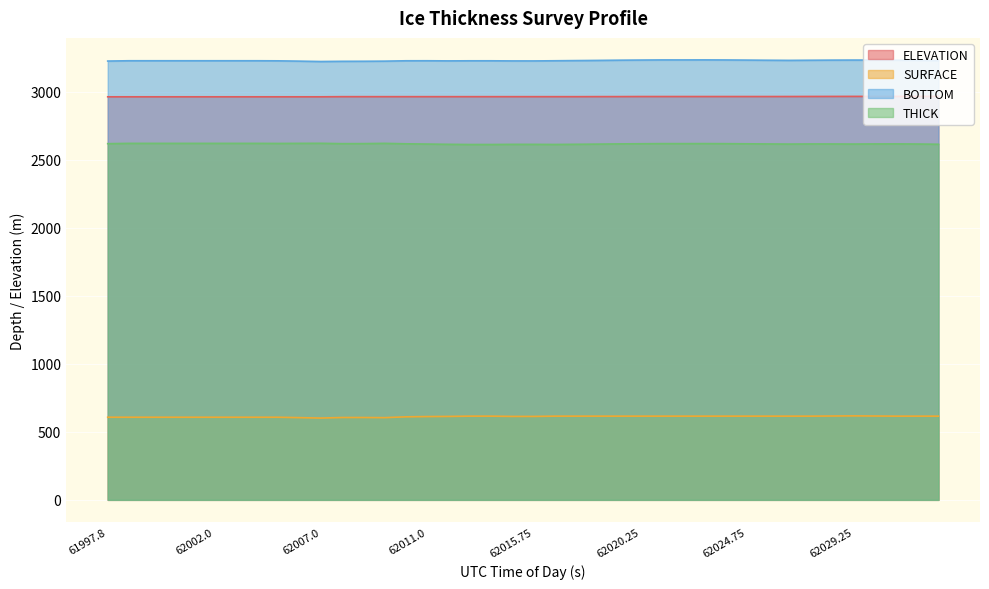

Rank the series at 62018.75 from lowest to highest value.

SURFACE, THICK, ELEVATION, BOTTOM